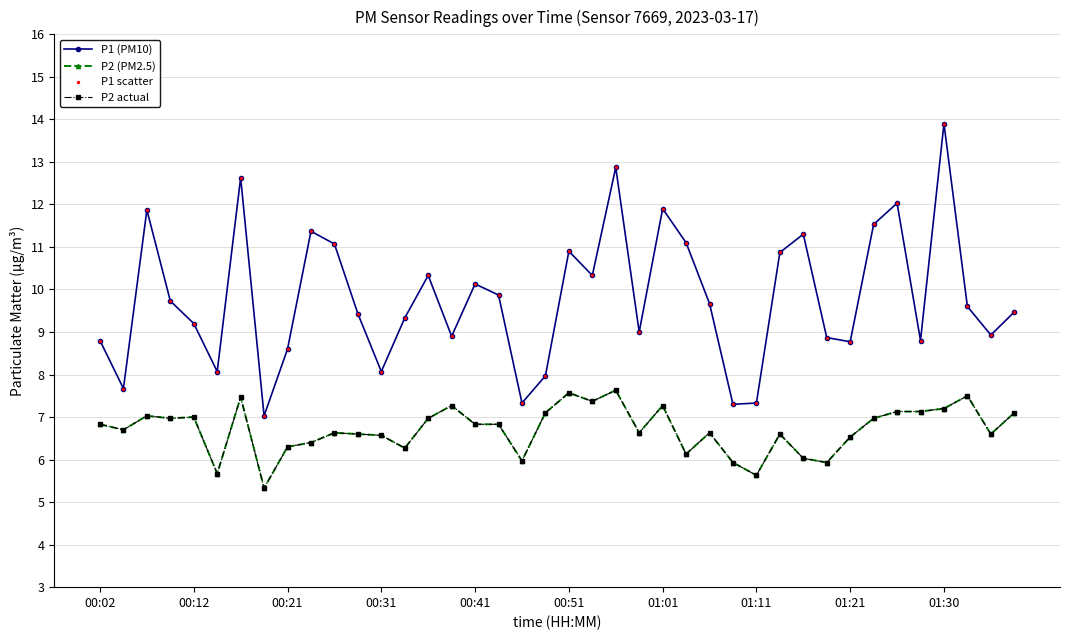

Does the chart have visible grid lines?

Yes